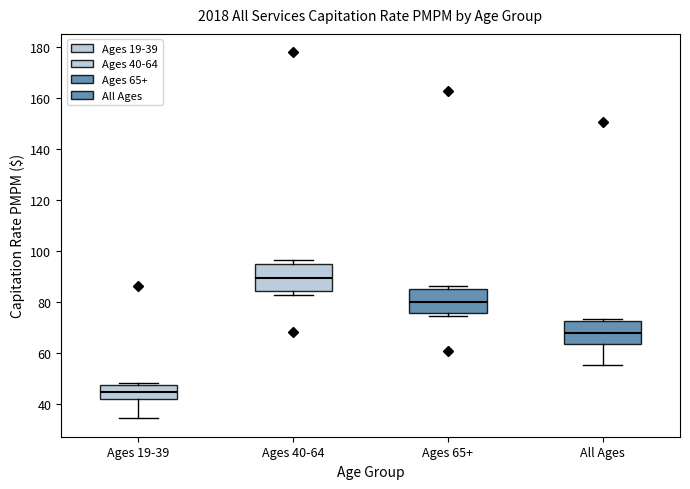

Reading left to right, read every box against the y-axis: the position of its median line, the range the box covers, and the ends of its whiskers. The values are not printed on the chart, so give them approximately, as read against the axis.

Ages 19-39: median 44, box 42 to 48, whiskers 34 to 48 (just above the box's upper edge)
Ages 40-64: median 90, box 84 to 94, whiskers 82 to 96
Ages 65+: median 80, box 76 to 86, whiskers 74 to 86 (just above the box's upper edge)
All Ages: median 68, box 64 to 72, whiskers 56 to 74